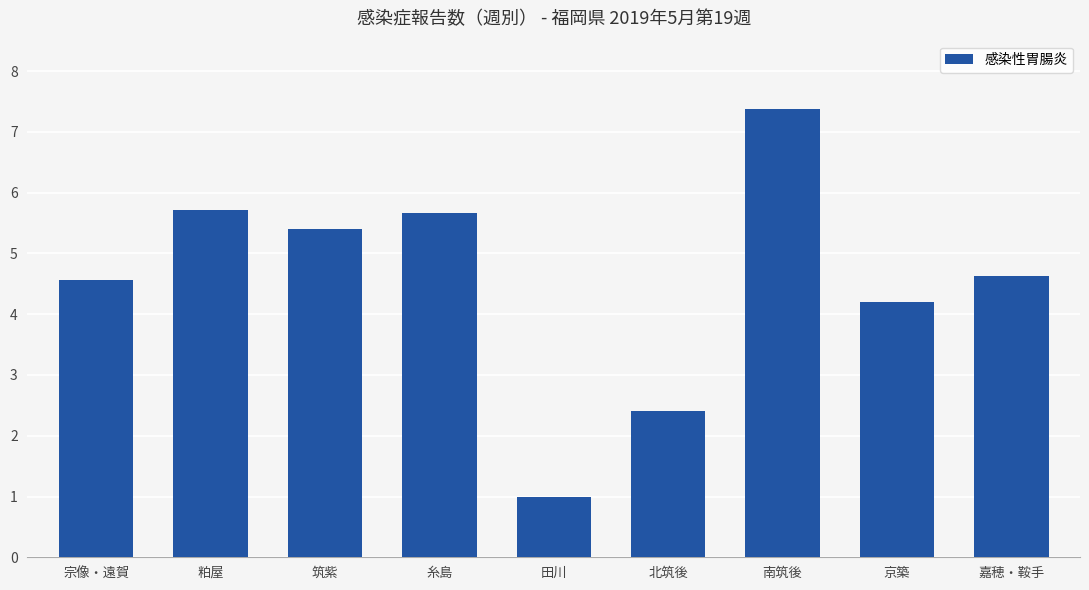

What is the minimum value shown in the chart?

1.0